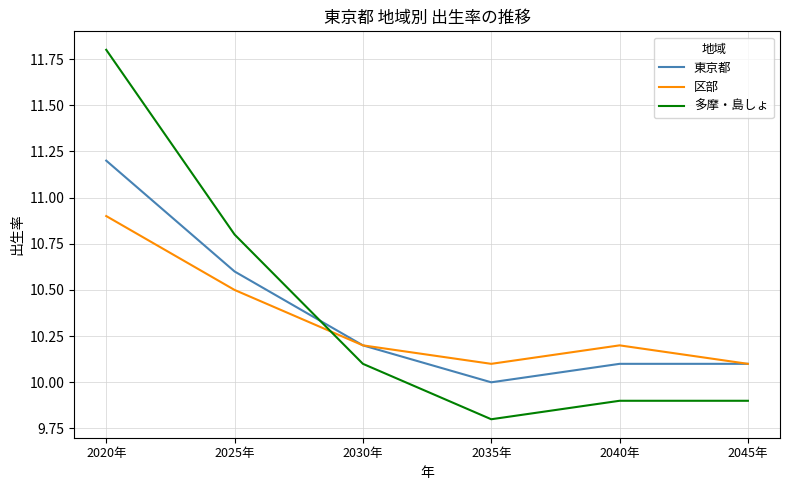

At how many categories does at least one series exceed 11?

1